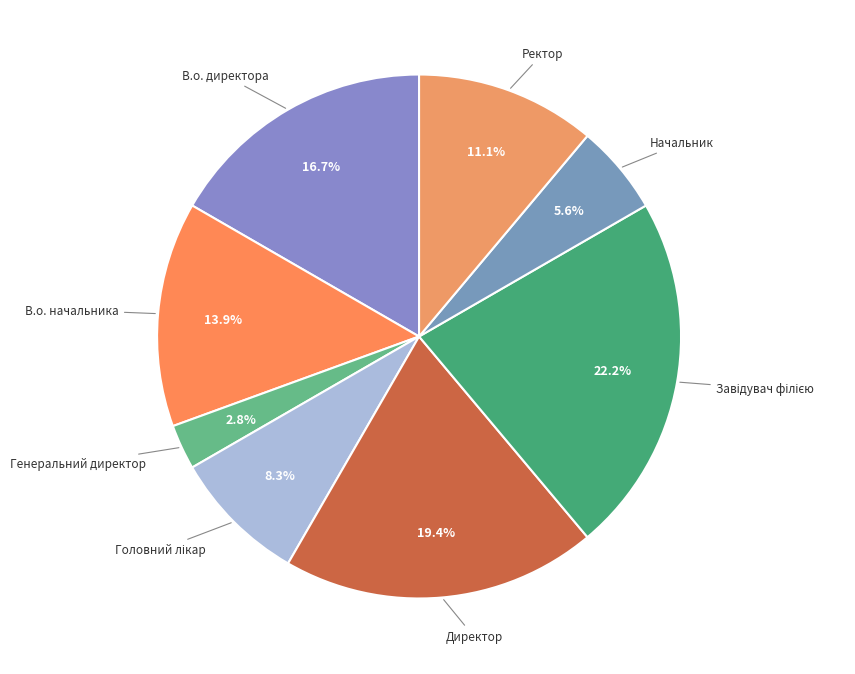

Which slice is the smallest?

Генеральний директор